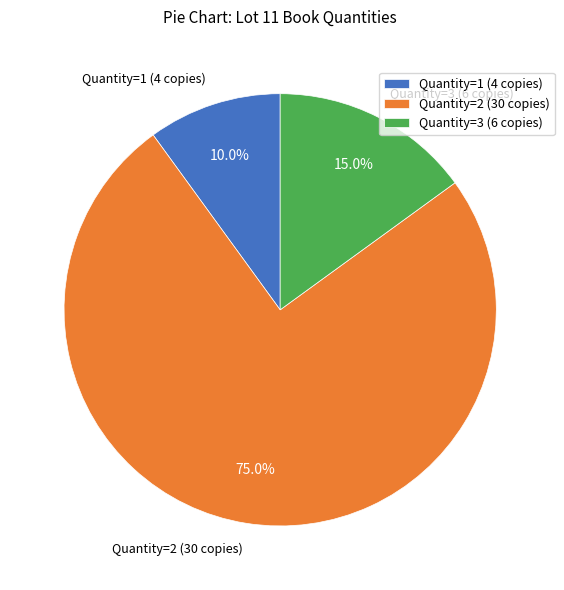

To the nearest percent, what is the difference between the largest and smallest slice percentages?

65%